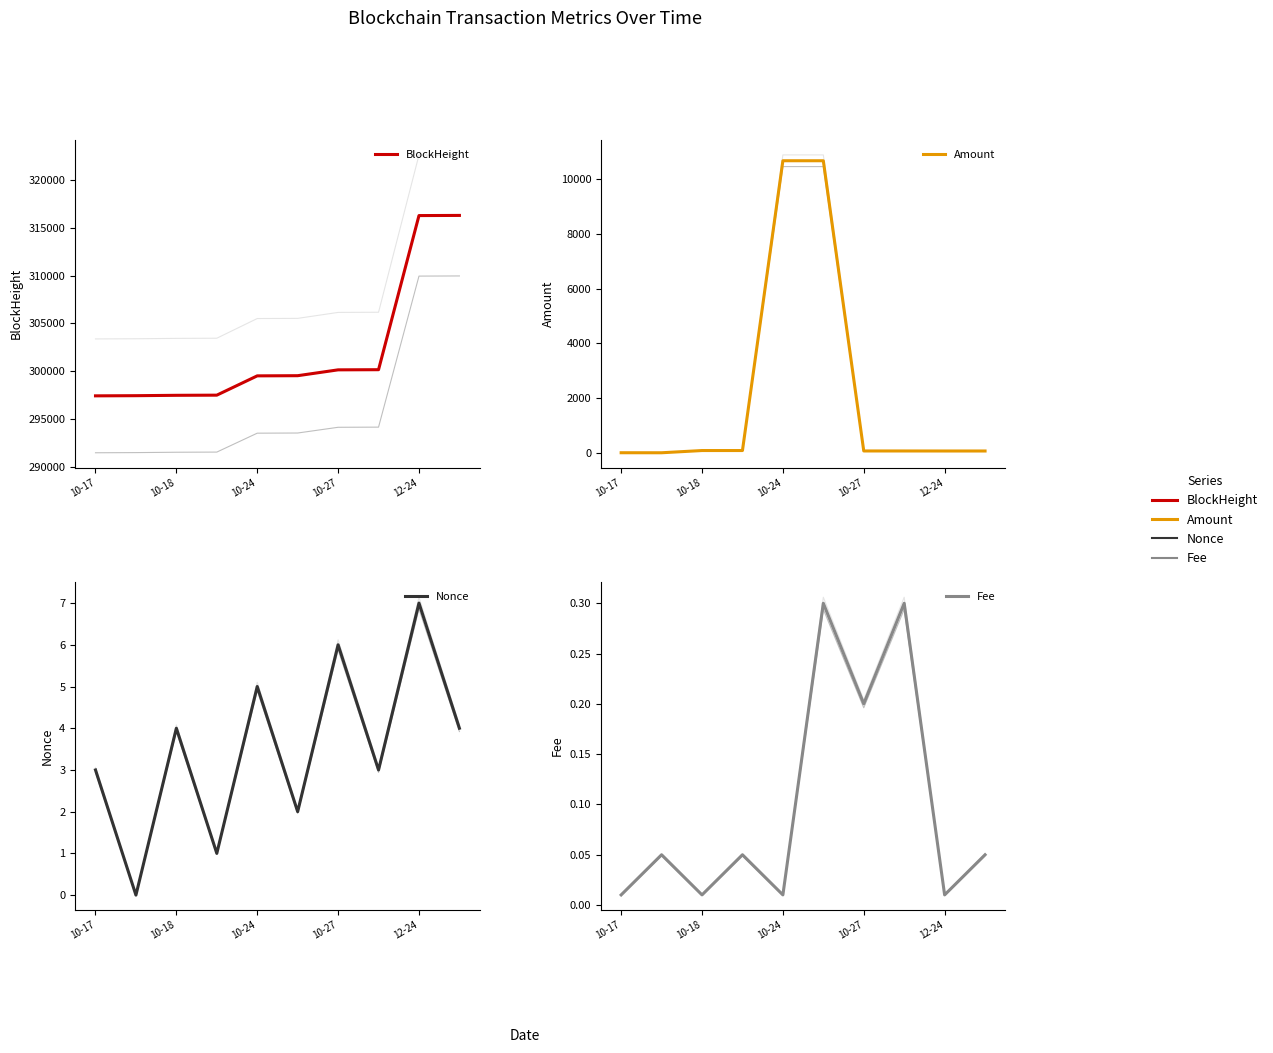

What are all the series names shown in the legend?

BlockHeight, Amount, Nonce, Fee